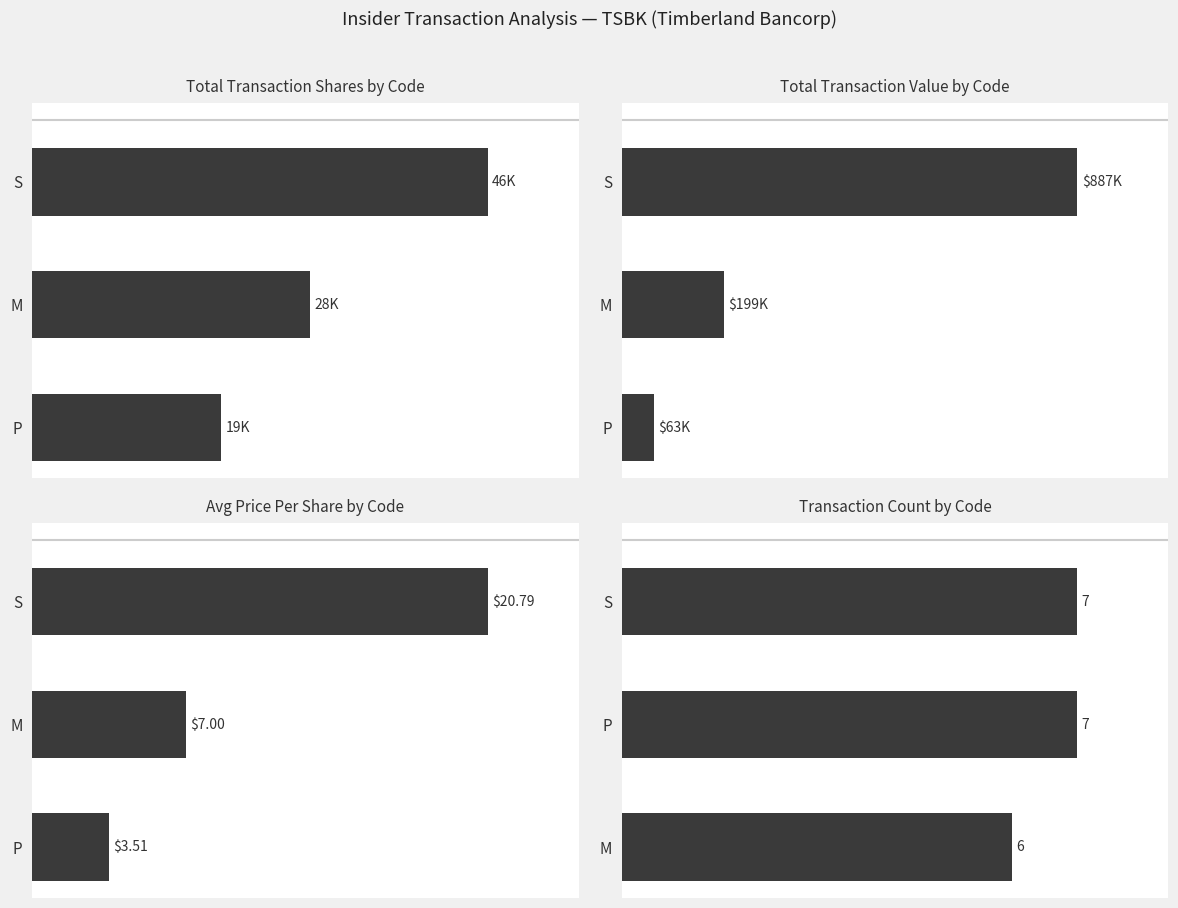

What are all the series names shown in the legend?

Total Transaction Shares by Code, Total Transaction Value by Code, Avg Price Per Share by Code, Transaction Count by Code